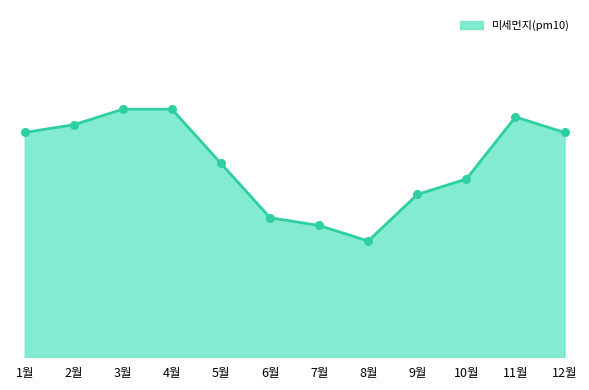

Which has a higher value, 5월 or 8월?

5월